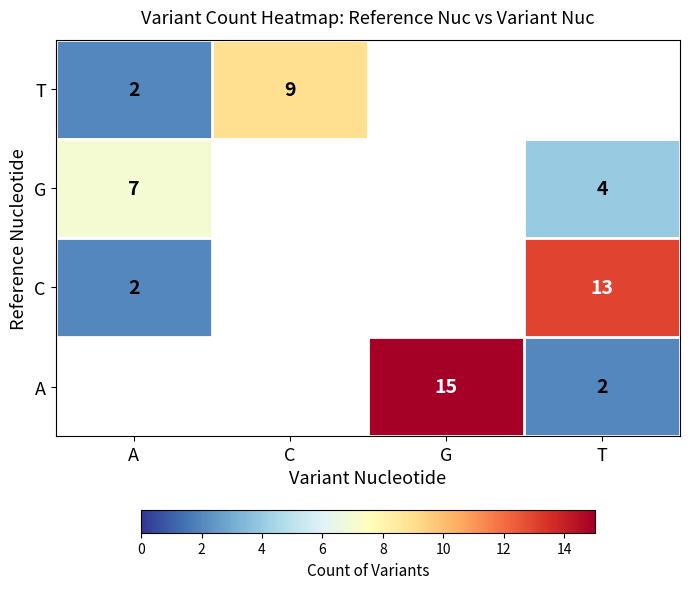

Is it true that C equals 5 at T?

False